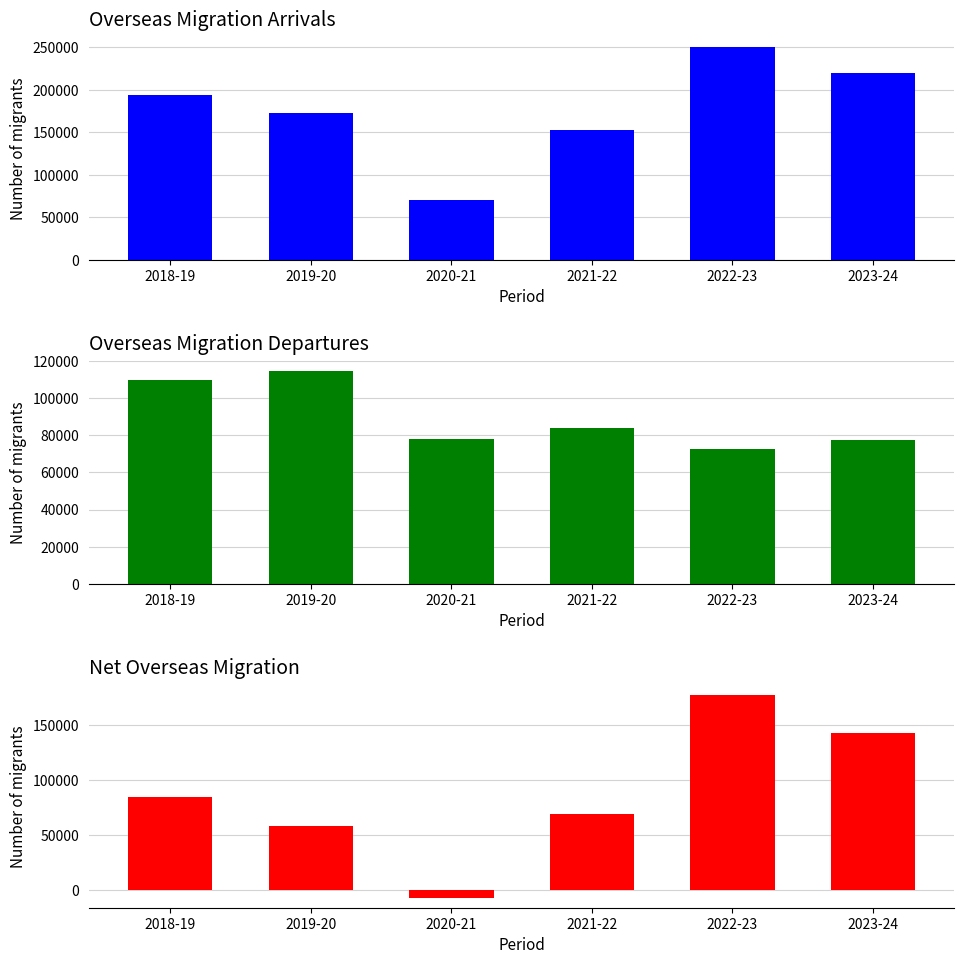

What is the difference between the maximum and minimum values in the Overseas Migration Departures series?

41646